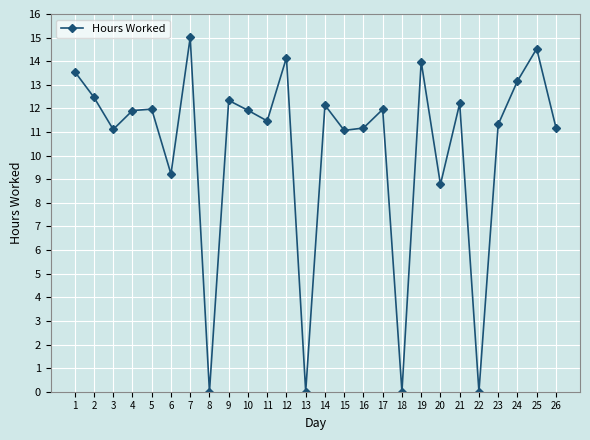

At which label is the value closest to 7?

20